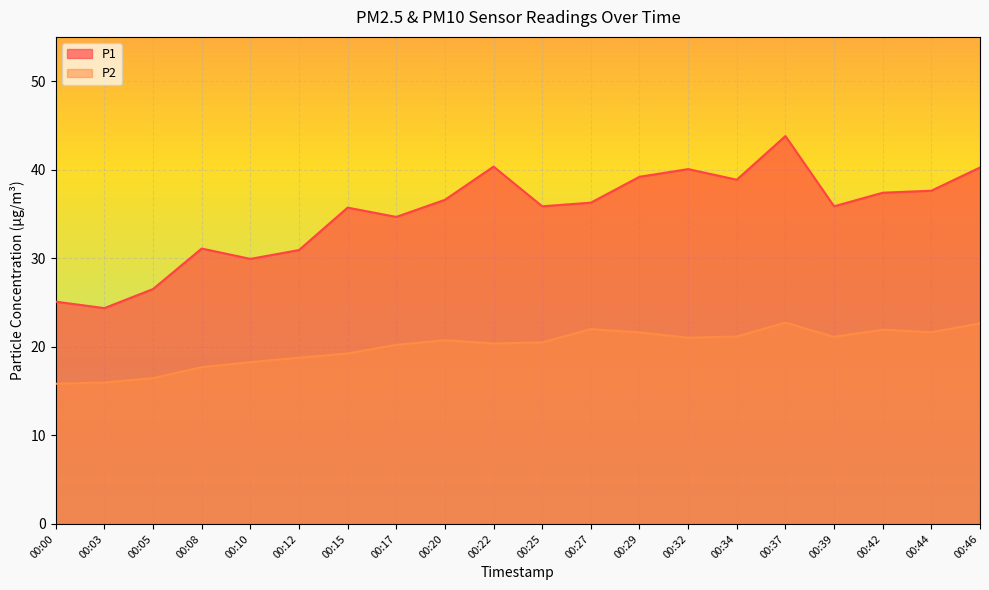

Which label corresponds to the largest value in the chart?

00:37